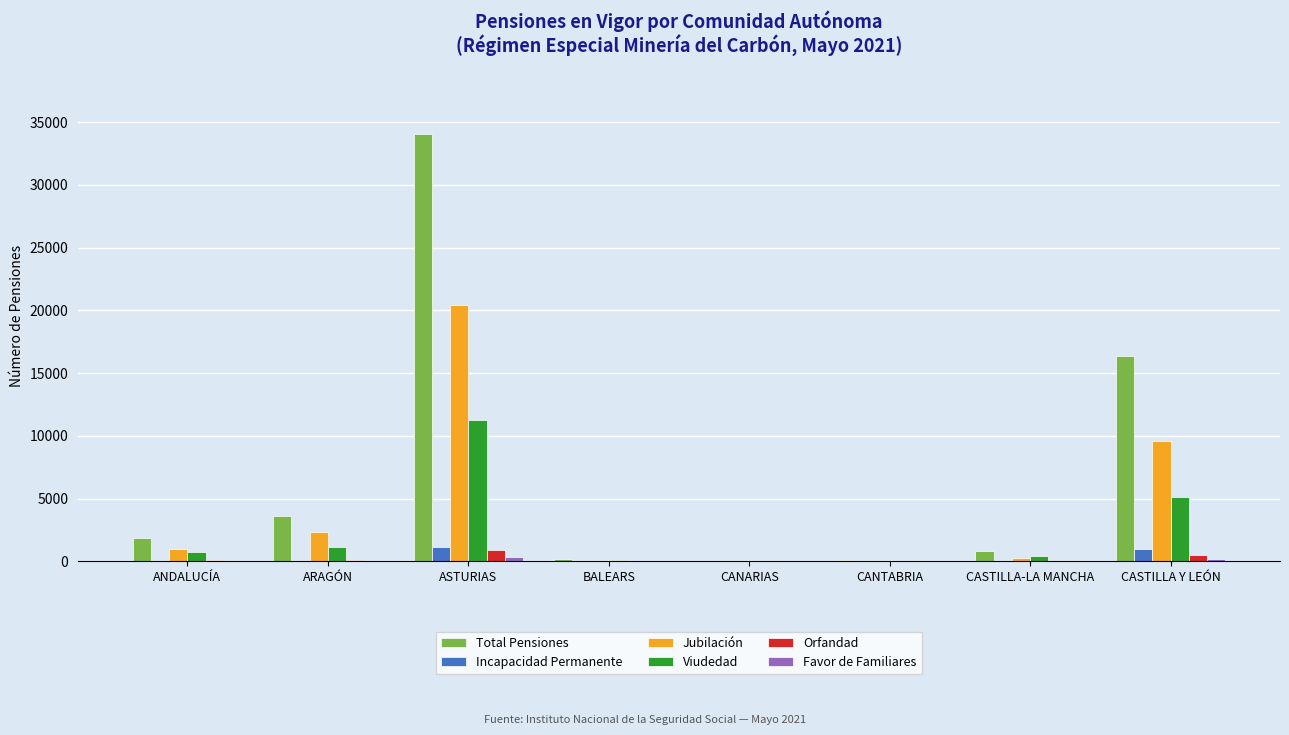

What is the total value across all series at ANDALUCÍA?

3806